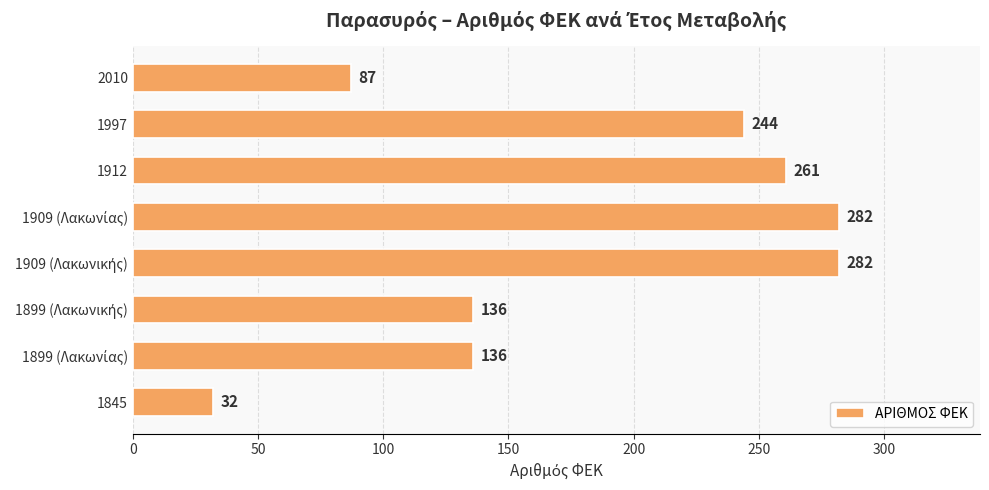

The value at 1997 is 51. True or false?

False